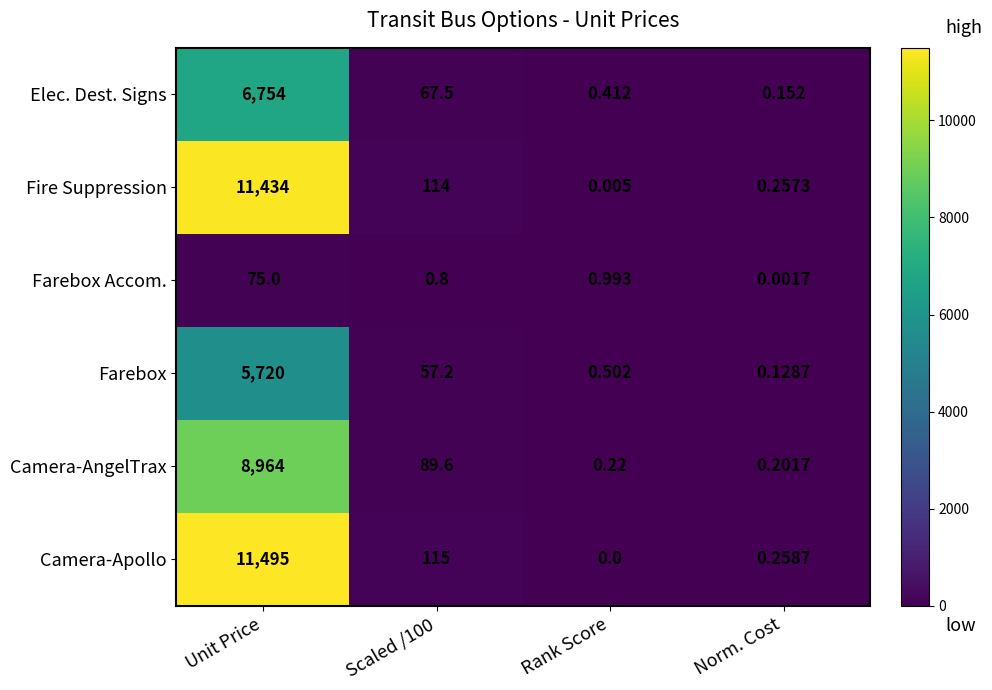

At which label does Camera-AngelTrax first exceed 89?

Unit Price